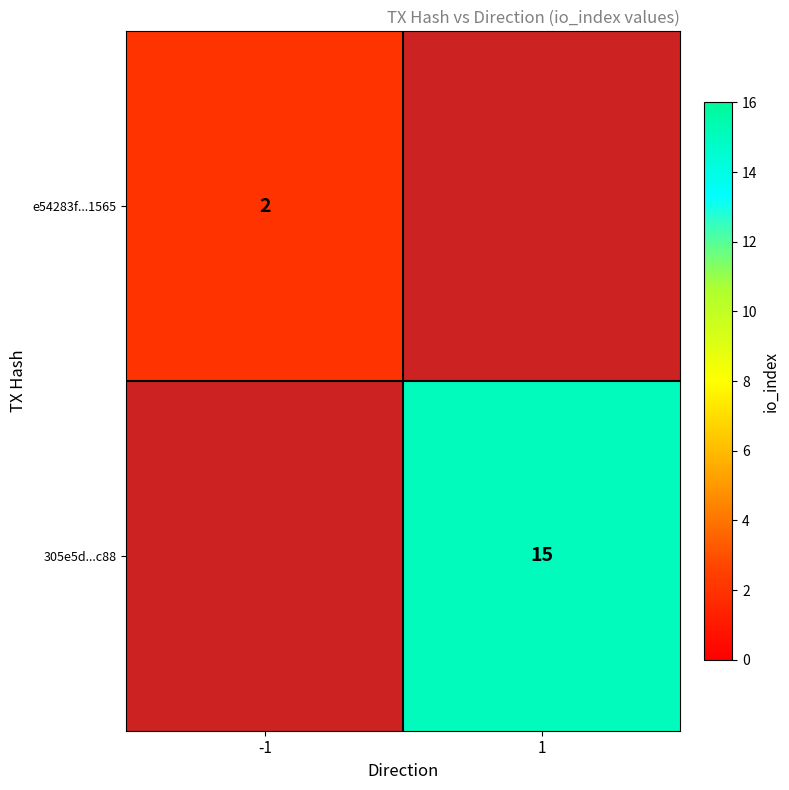

Is it true that e54283f...1565 equals 2 at -1?

True